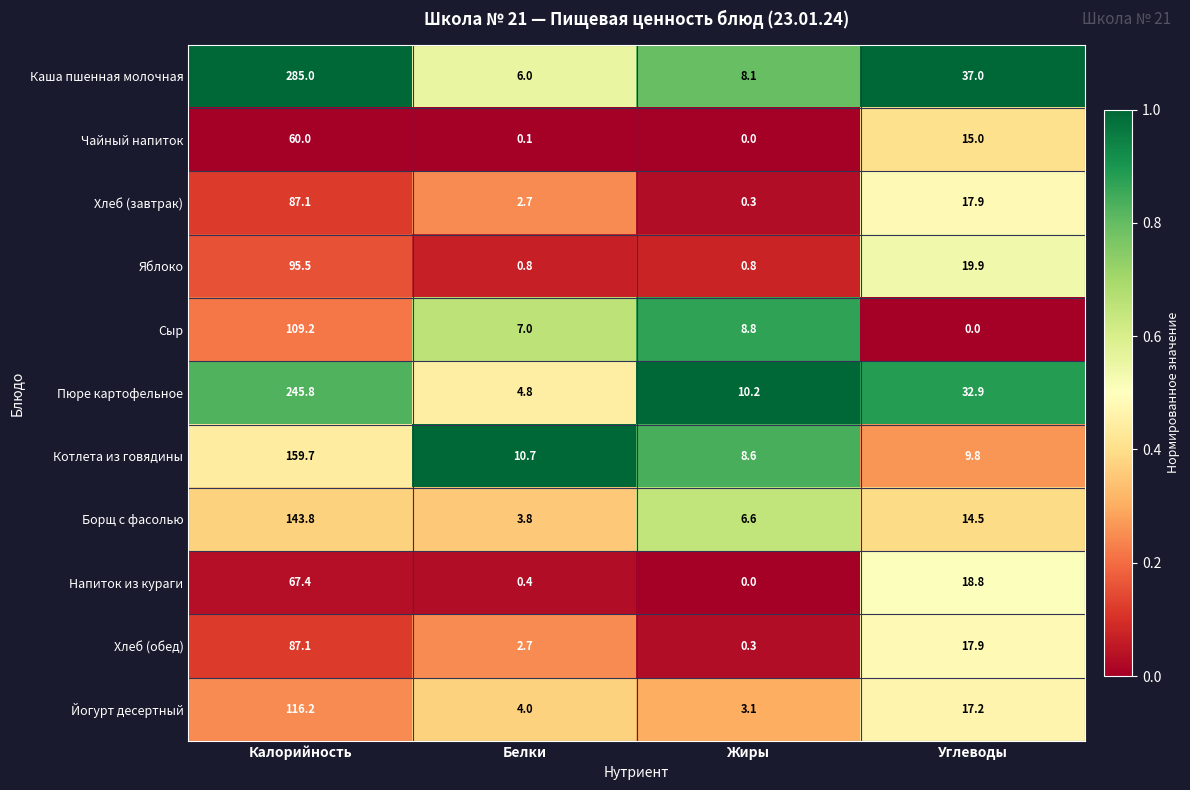

What is the difference between the highest and lowest values at Углеводы?

37.0